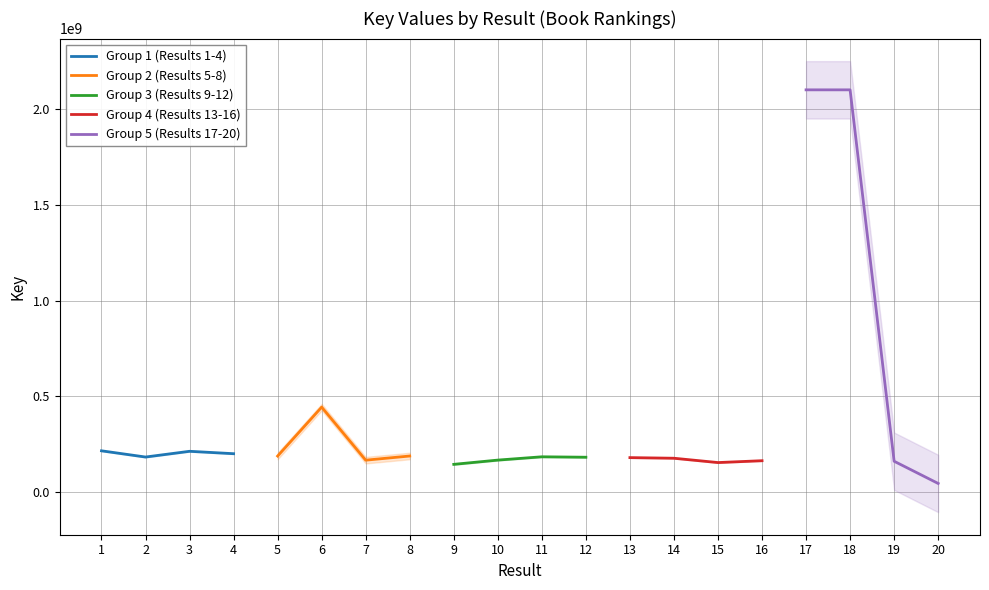

True or false: Group 5 (Results 17-20) has a value of 44695299 at 20.

True